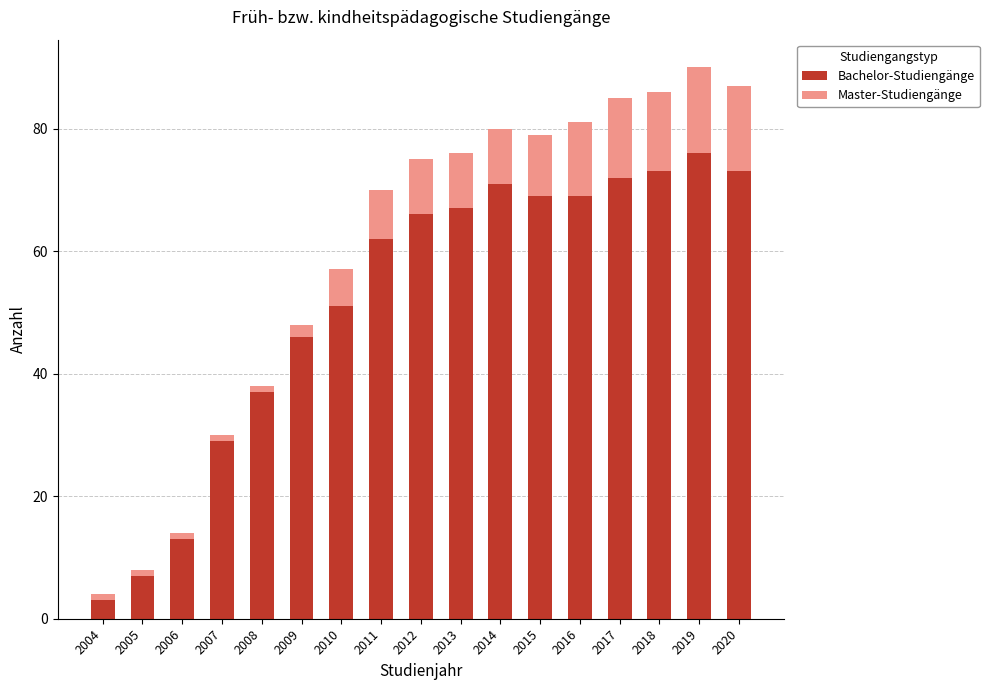

At which label is Bachelor-Studiengänge closest to 39?

2008